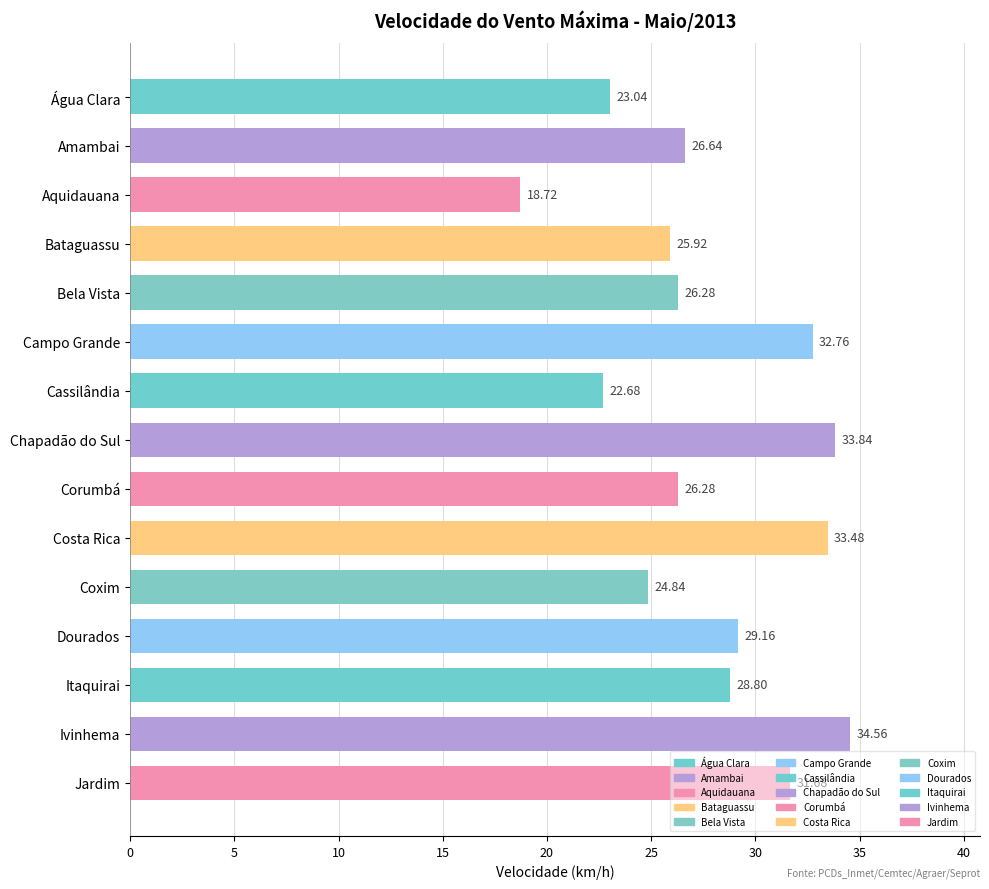

Which has a higher value, Jardim or Ivinhema?

Ivinhema